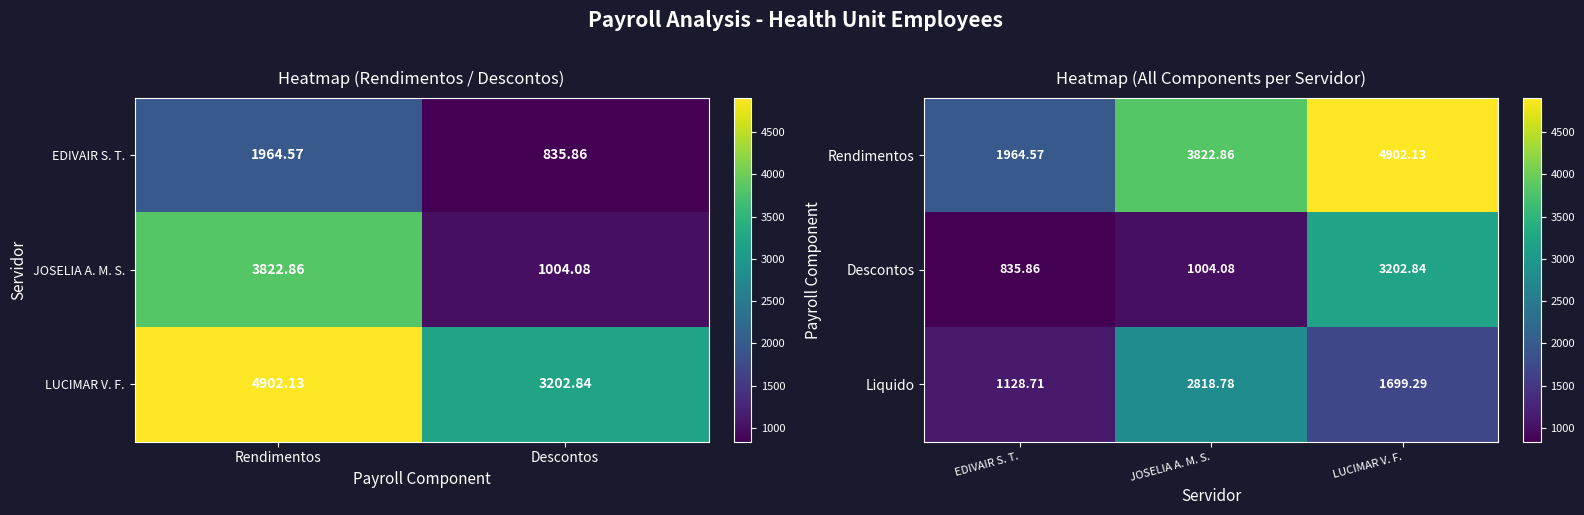

Which category has the lowest value in the Liquido series?

EDIVAIR S. T.